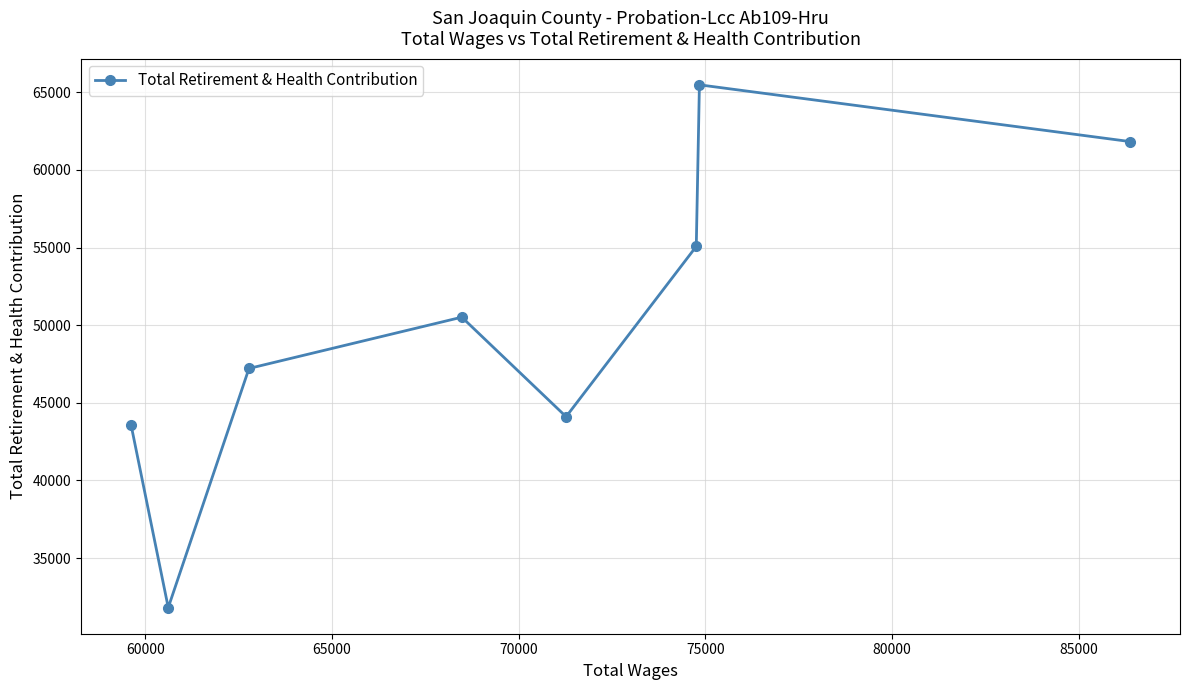

What is the value of the 4th point from the left?

50518